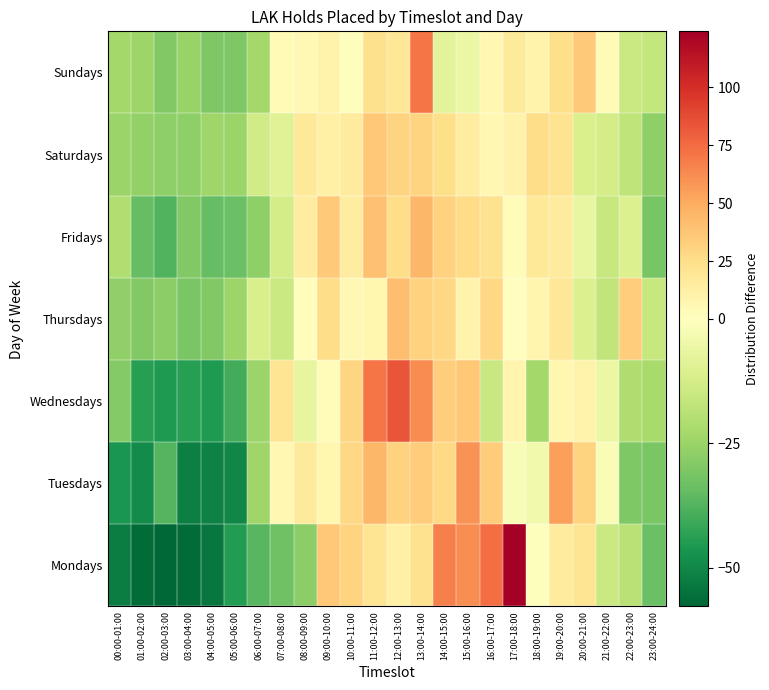

How many categories are shown in the chart?

24